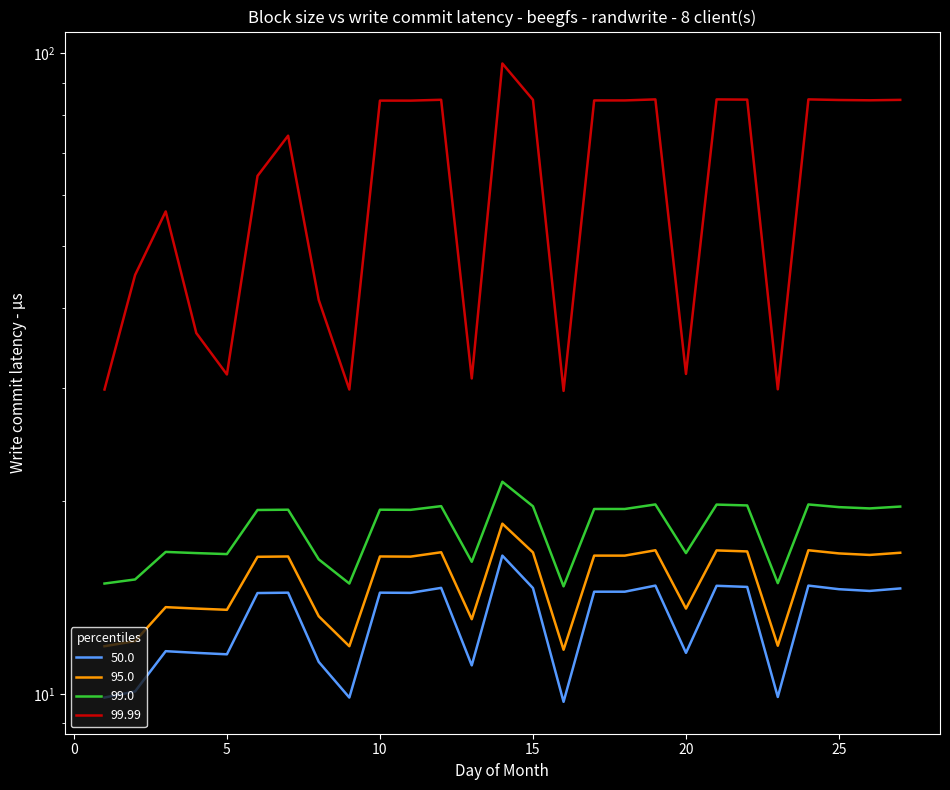

True or false: 99.0 and 95.0 cross at least once.

False